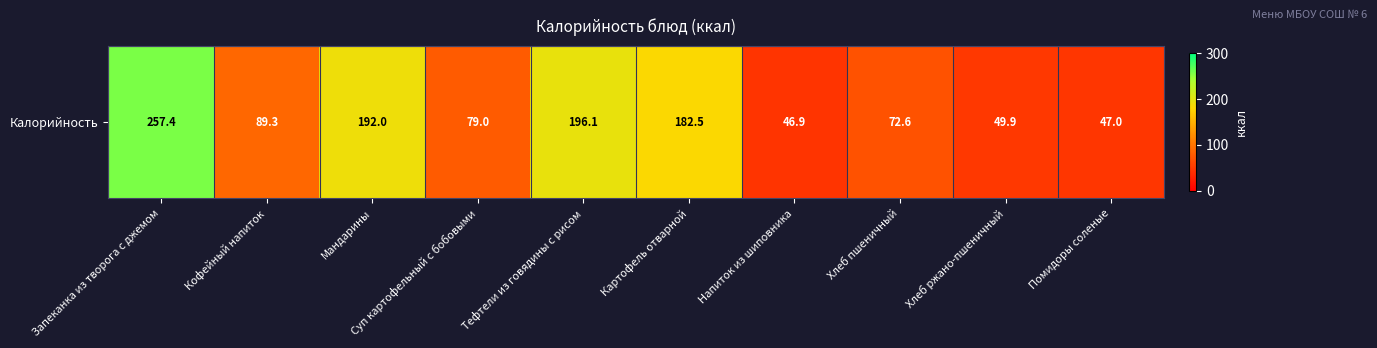

What is the approximate value at Мандарины?

192.0